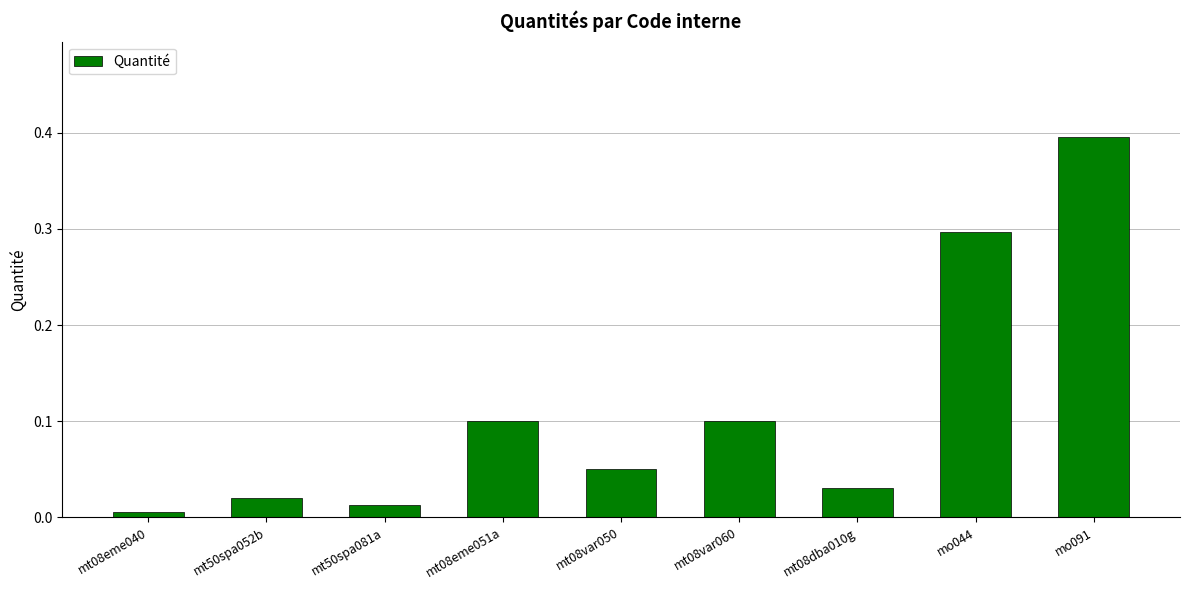

True or false: the data shows 0.1 at mt08var050.

True